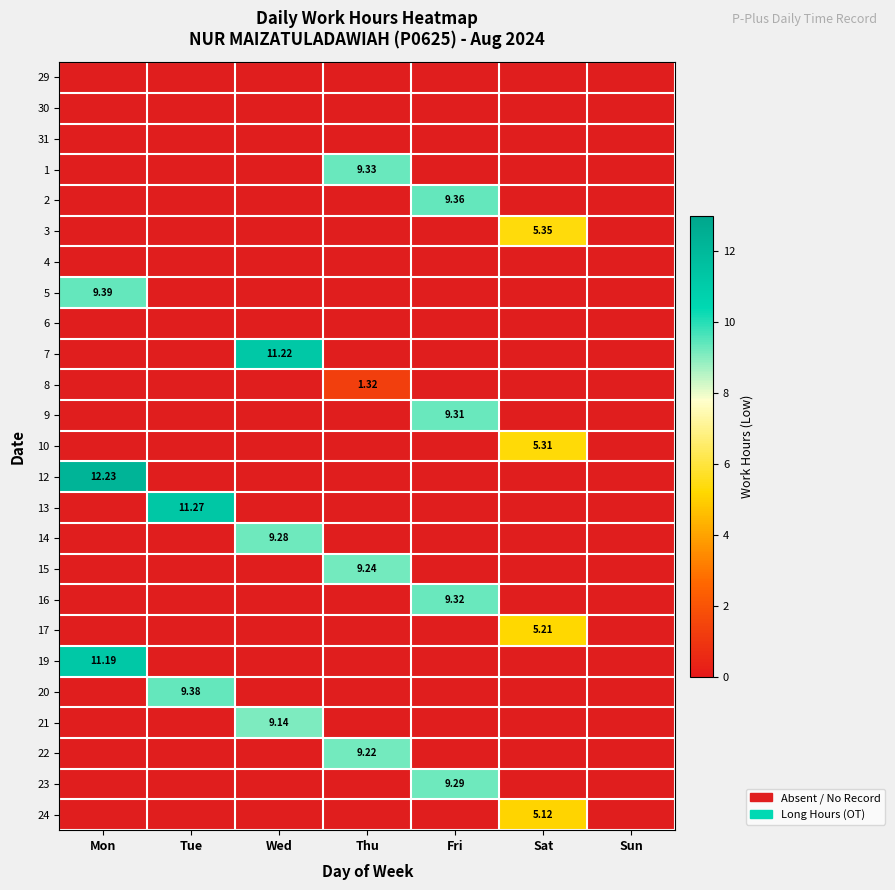

The value of 14 at Sat is -6.3. True or false?

False